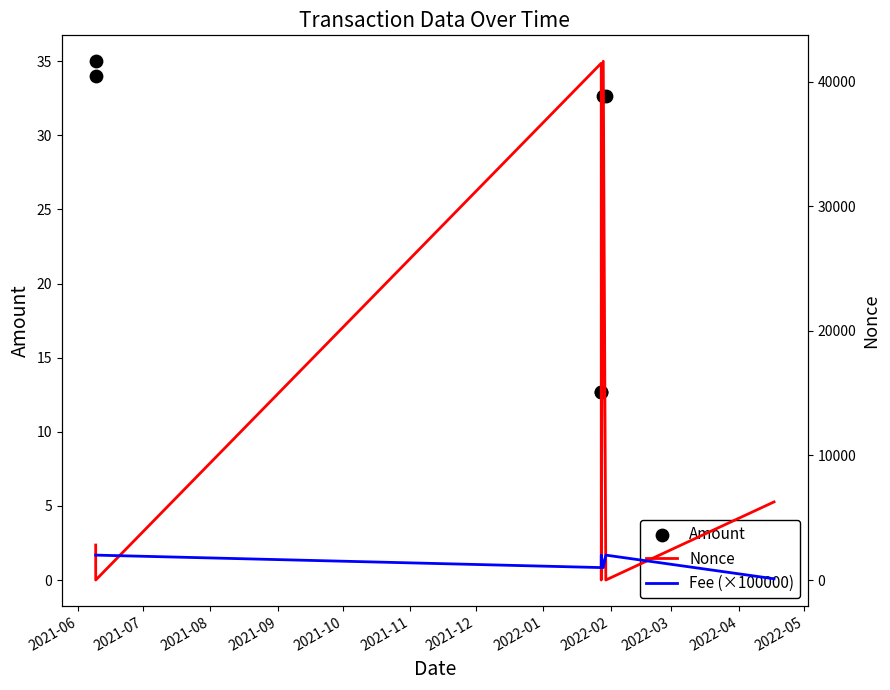

Which series reaches the maximum Y coordinate?

Nonce